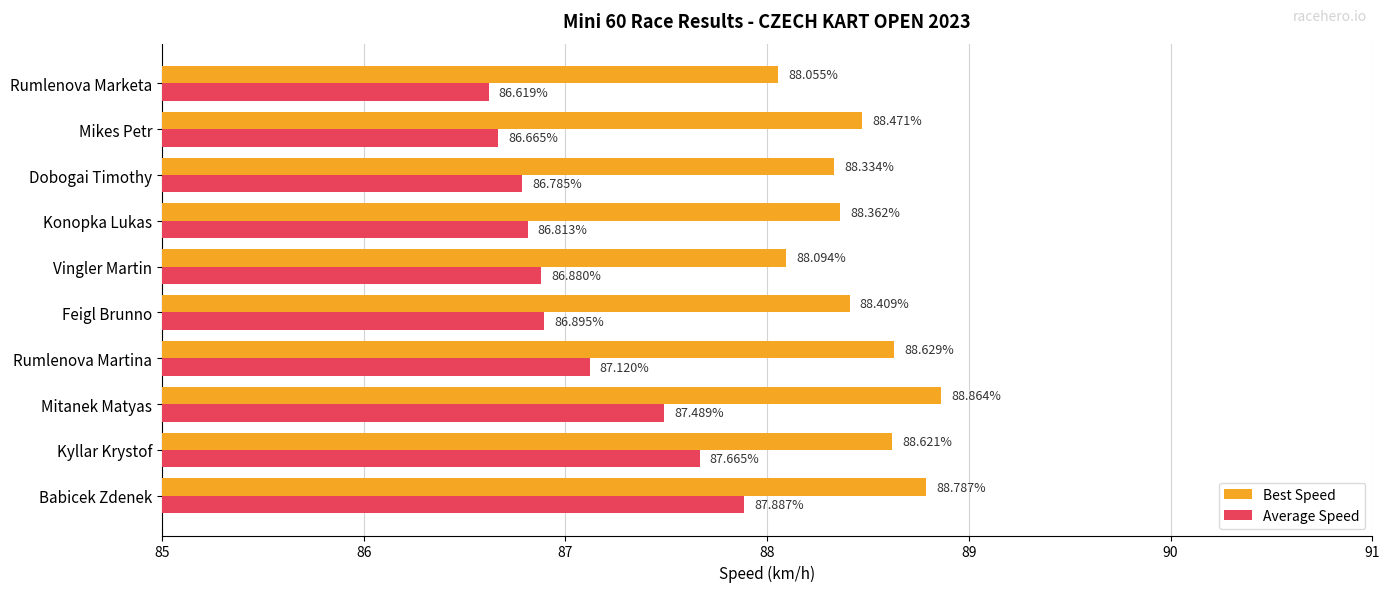

What is the difference between the second highest and second lowest values in the Average Speed series?

1.0